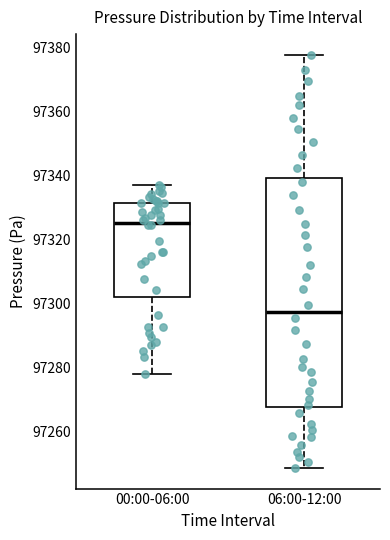

Reading left to right, transcribe this box plot: for each box, give where its median line is, the range the box spans, and where its two whiskers end, as read against the y-axis. The values are not printed on the chart, so give them approximately, as read against the axis.

00:00-06:00: median 97326, box 97302 to 97332, whiskers 97278 to 97338
06:00-12:00: median 97298, box 97268 to 97340, whiskers 97248 to 97378